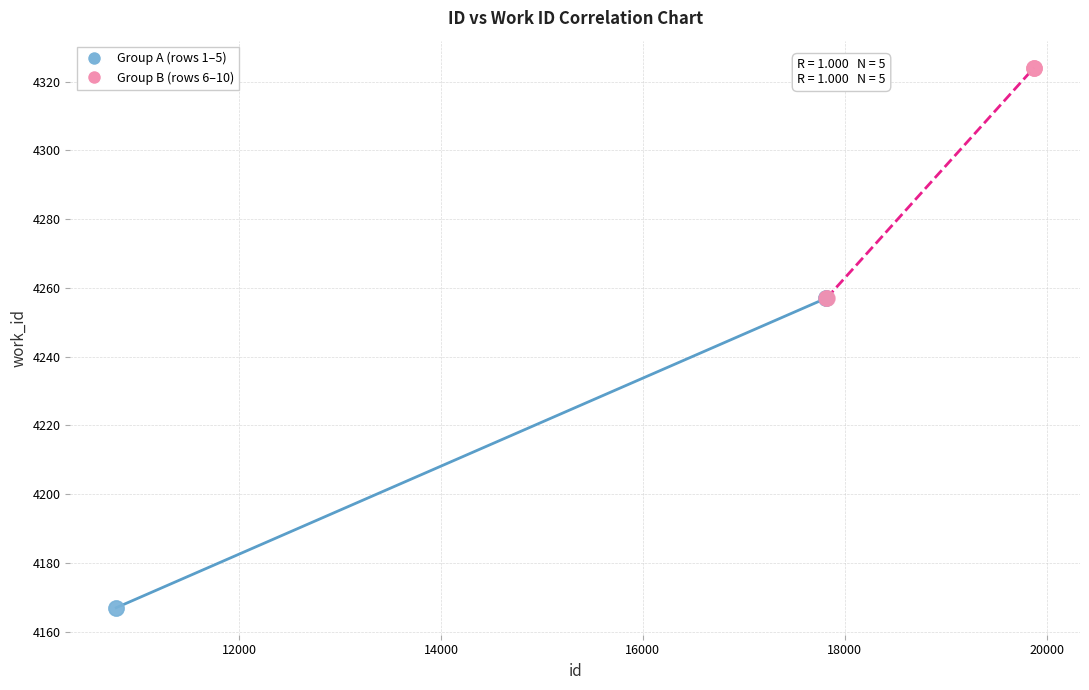

Which series has the widest spread of Y values?

Group A (rows 1–5)